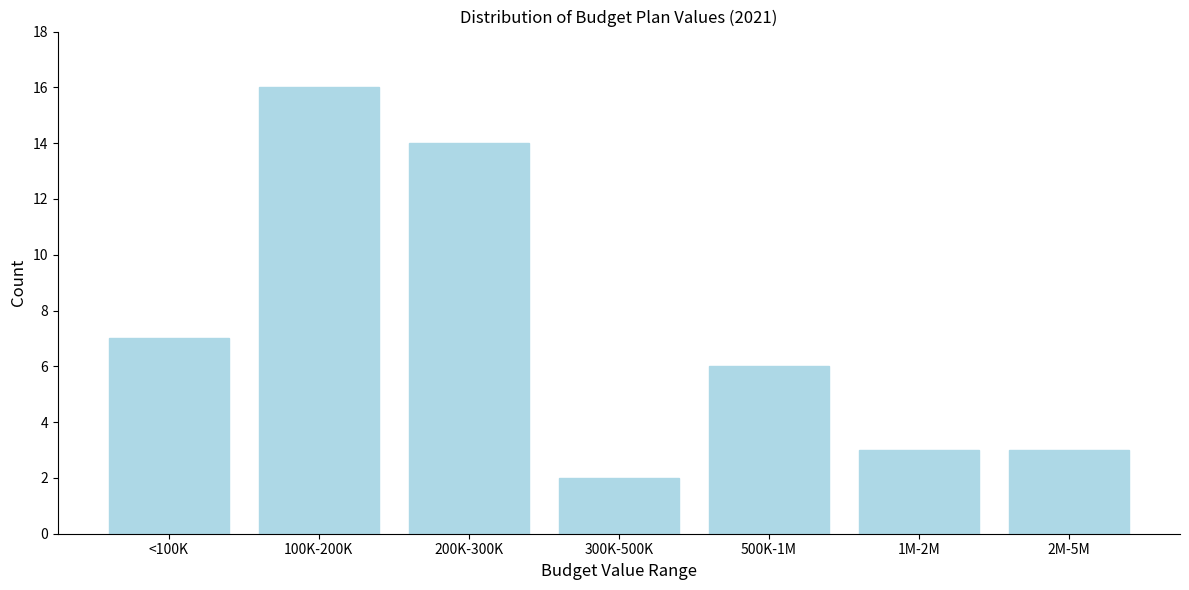

Reading right to left, list all the values displayed in this chart.

3	3	6	2	14	16	7